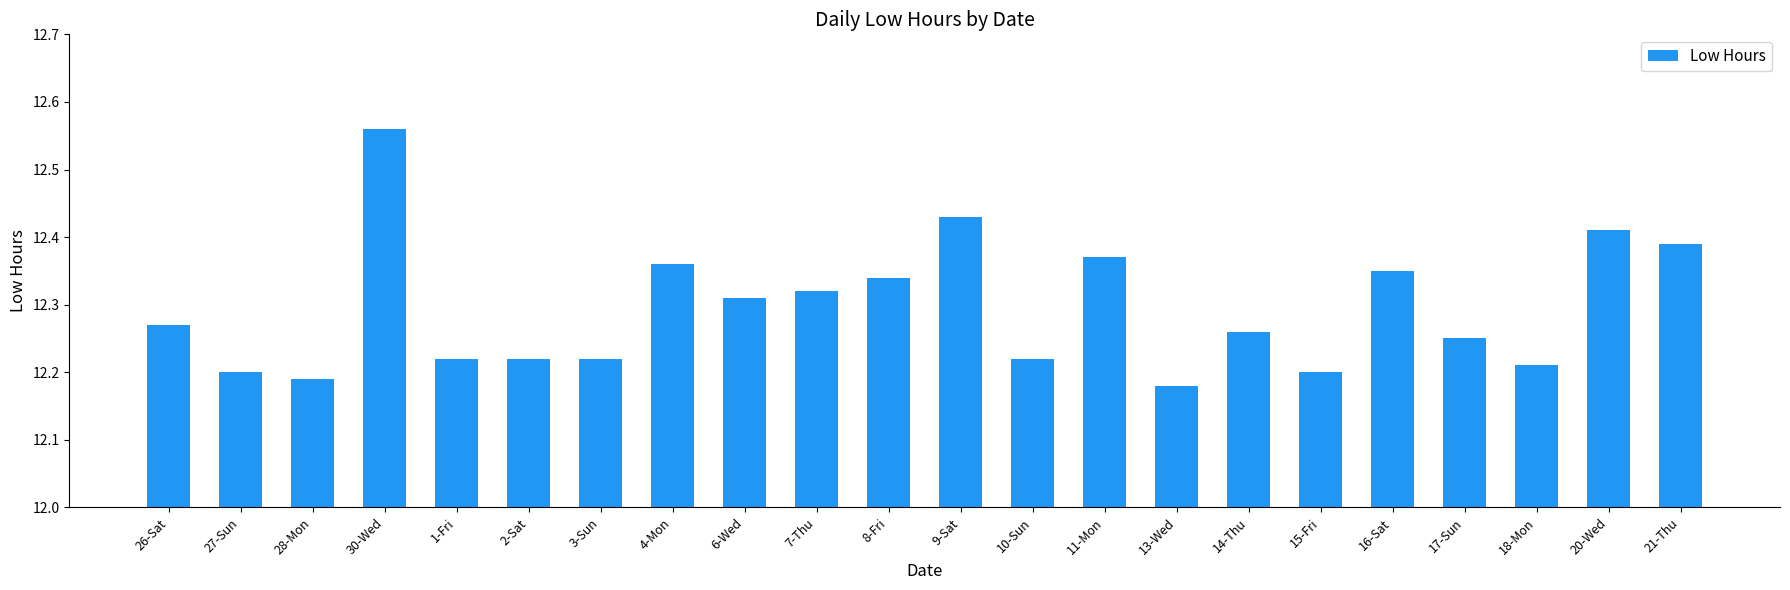

What is the difference between the values at 28-Mon and 20-Wed?

0.2